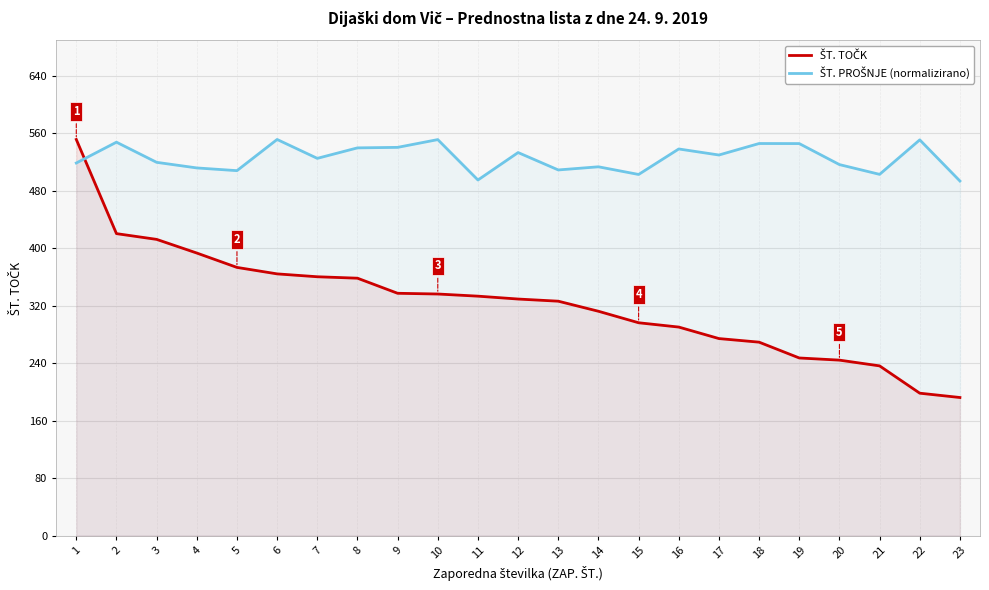

What is the maximum value for ŠT. PROŠNJE (normalizirano)?

551.0